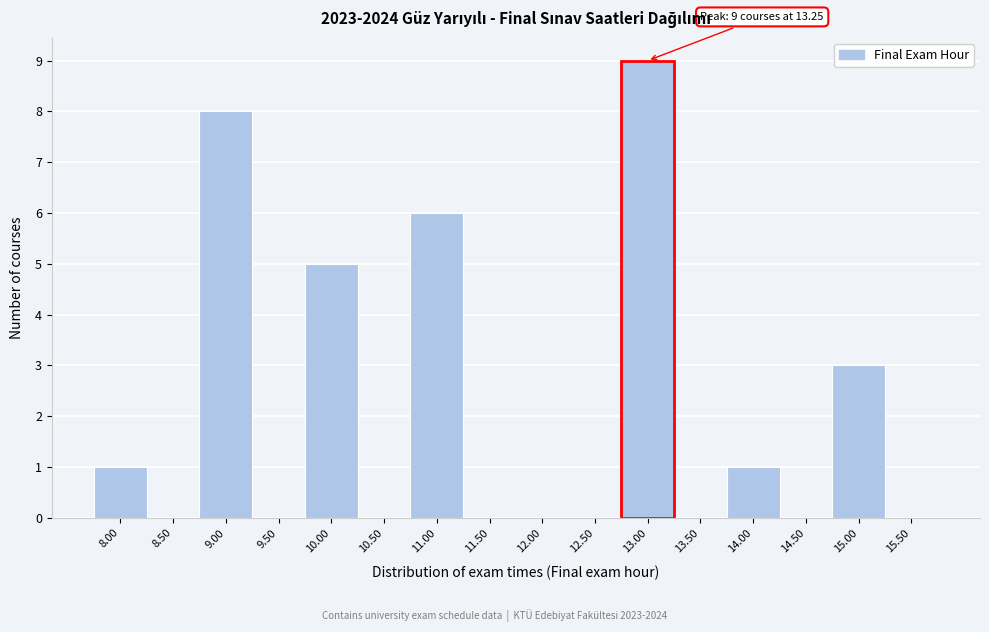

Reading left to right, transcribe all the data shown in this chart.

8.00=1	8.50=0	9.00=8	9.50=0	10.00=5	10.50=0	11.00=6	11.50=0	12.00=0	12.50=0	13.00=9	13.50=0	14.00=1	14.50=0	15.00=3	15.50=0